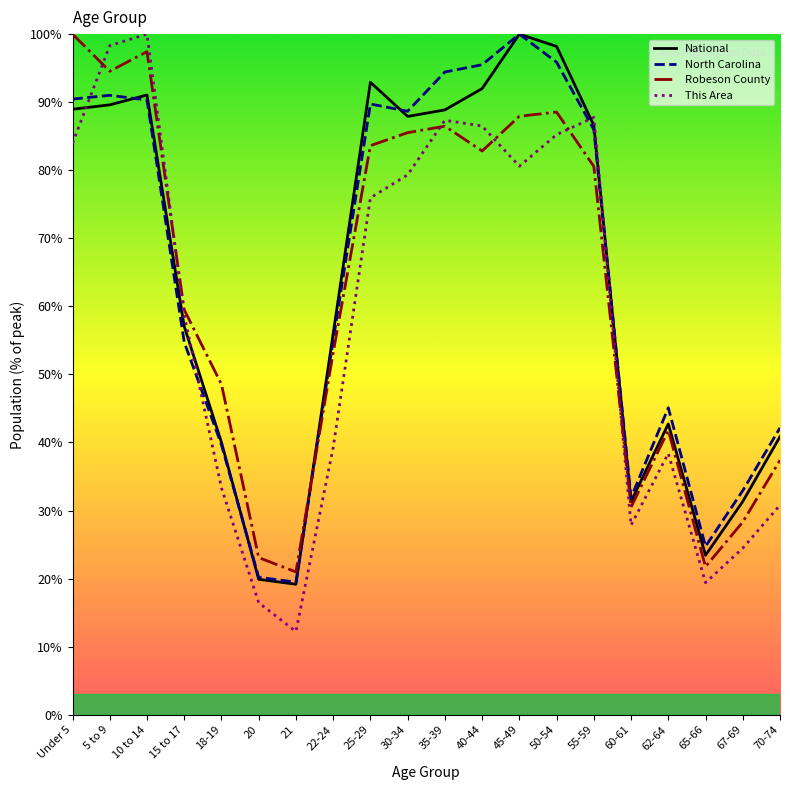

After their last crossing, which series has the higher values: North Carolina or Robeson County?

North Carolina